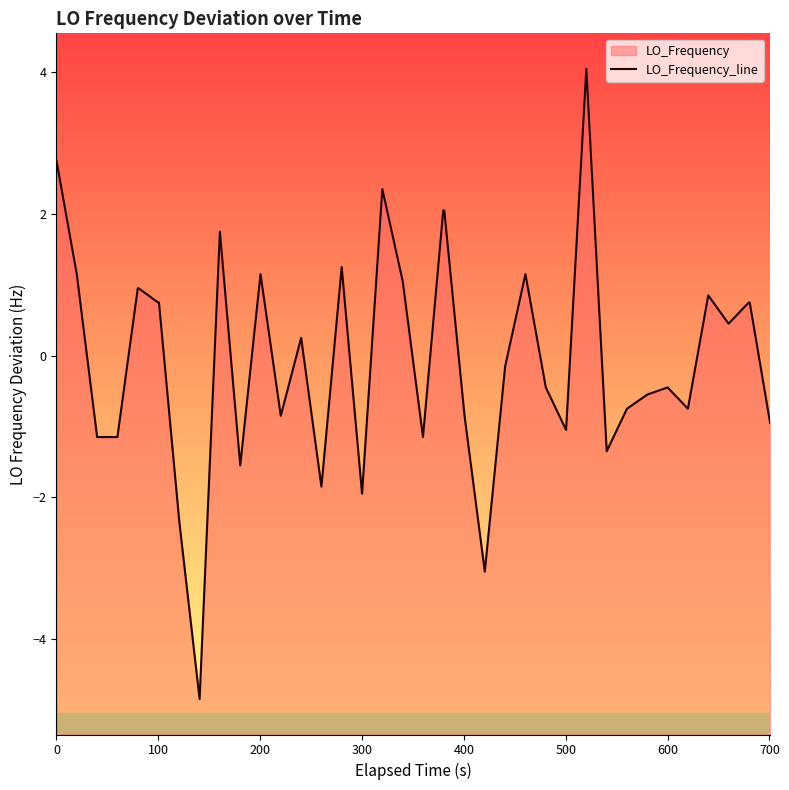

The chart shows a value of 2.8 at 0. True or false?

True